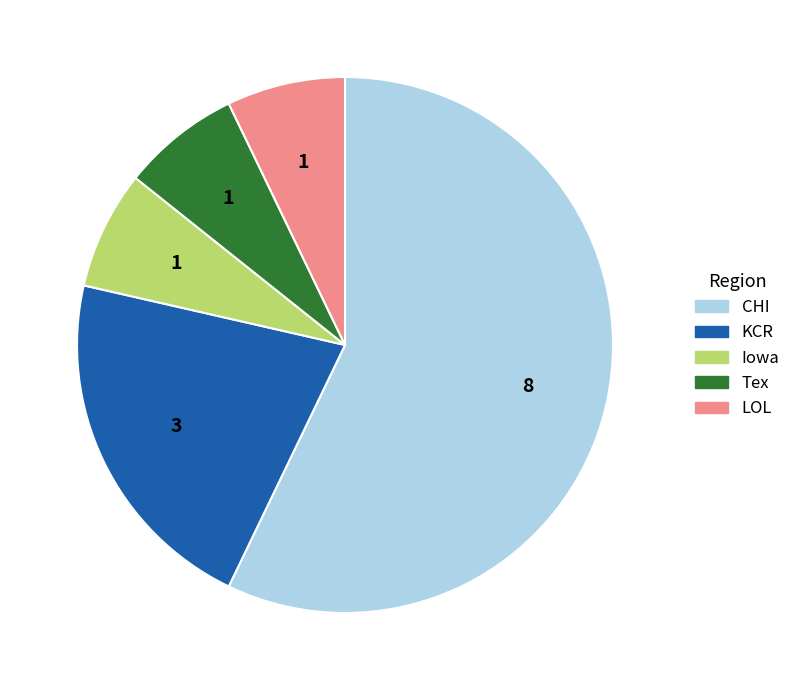

How many segments does this pie chart have?

5